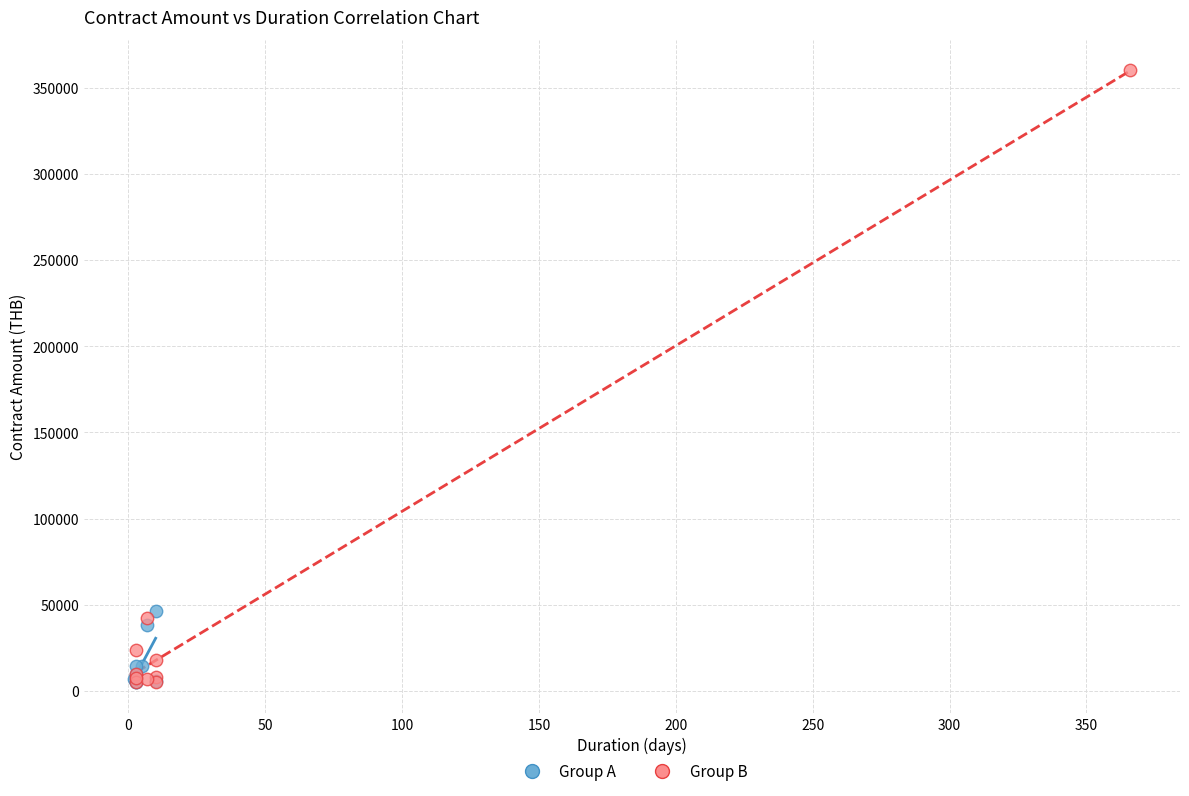

Which series has the widest spread of Y values?

Group B